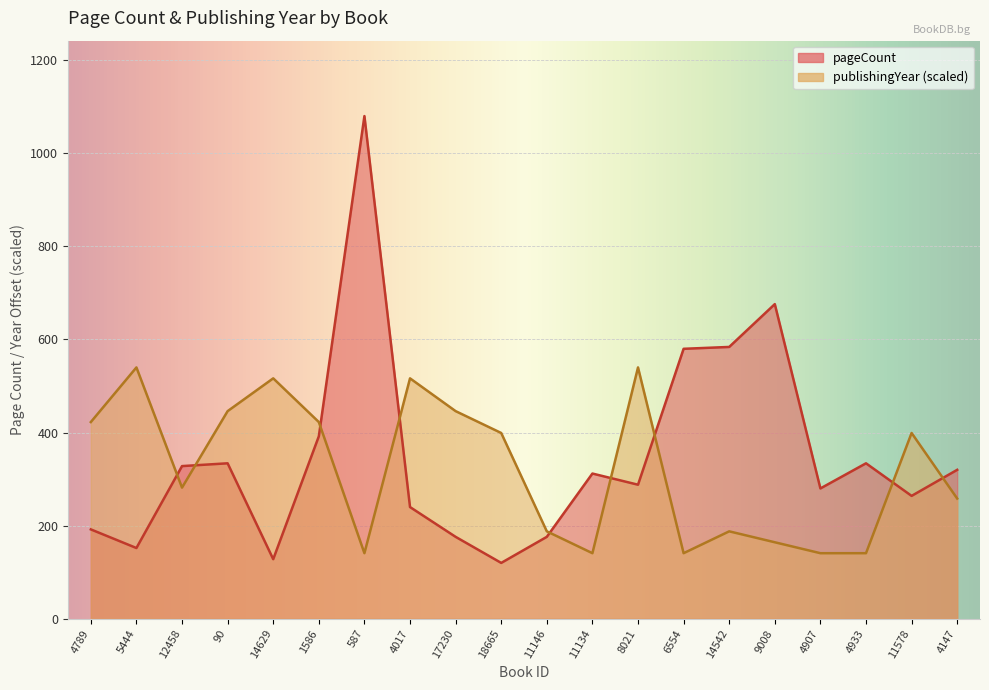

How many data points does each series have?

20